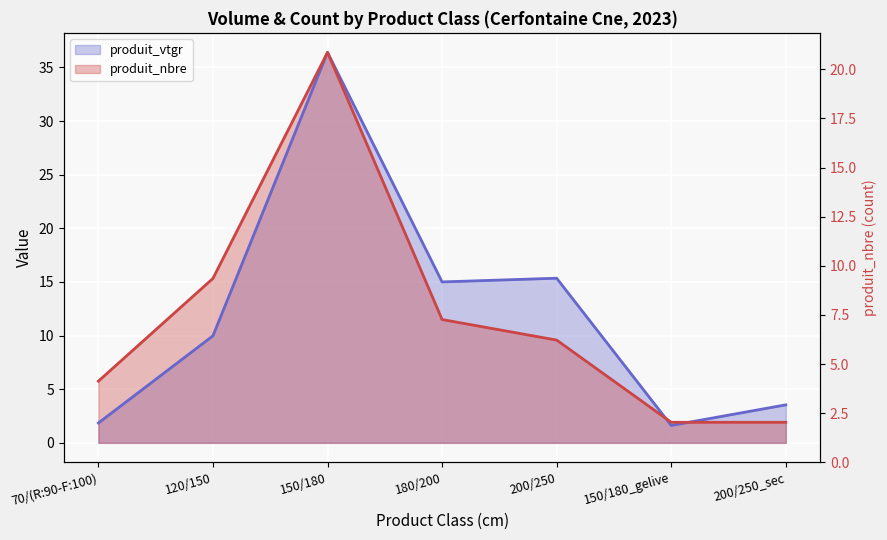

What is the minimum value shown in the chart?

1.6